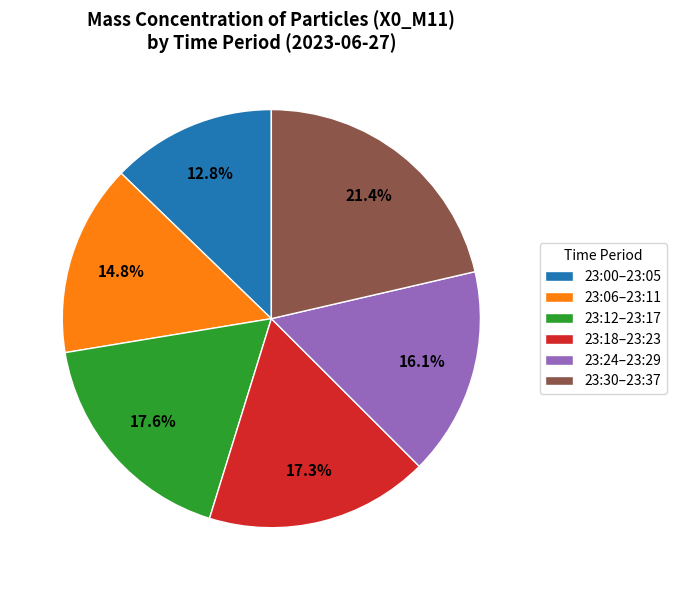

Combined, do 23:06–23:11 and 23:00–23:05 account for over 50%?

No